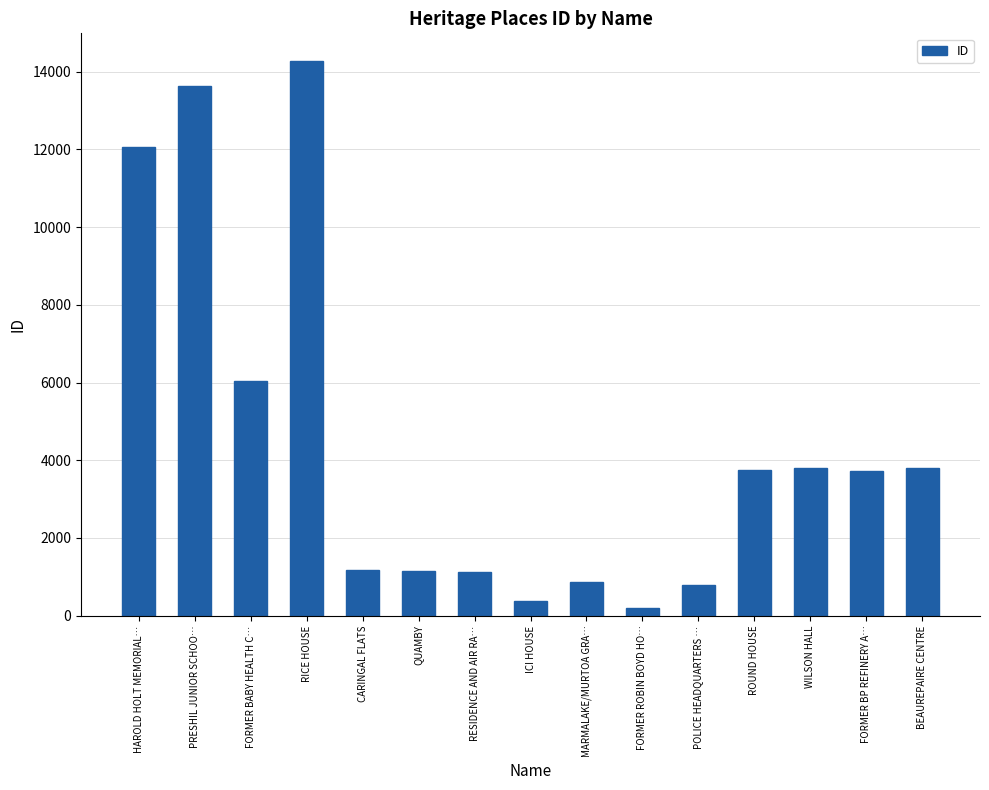

What is the label of the 14th bar from the left?

FORMER BP REFINERY A…